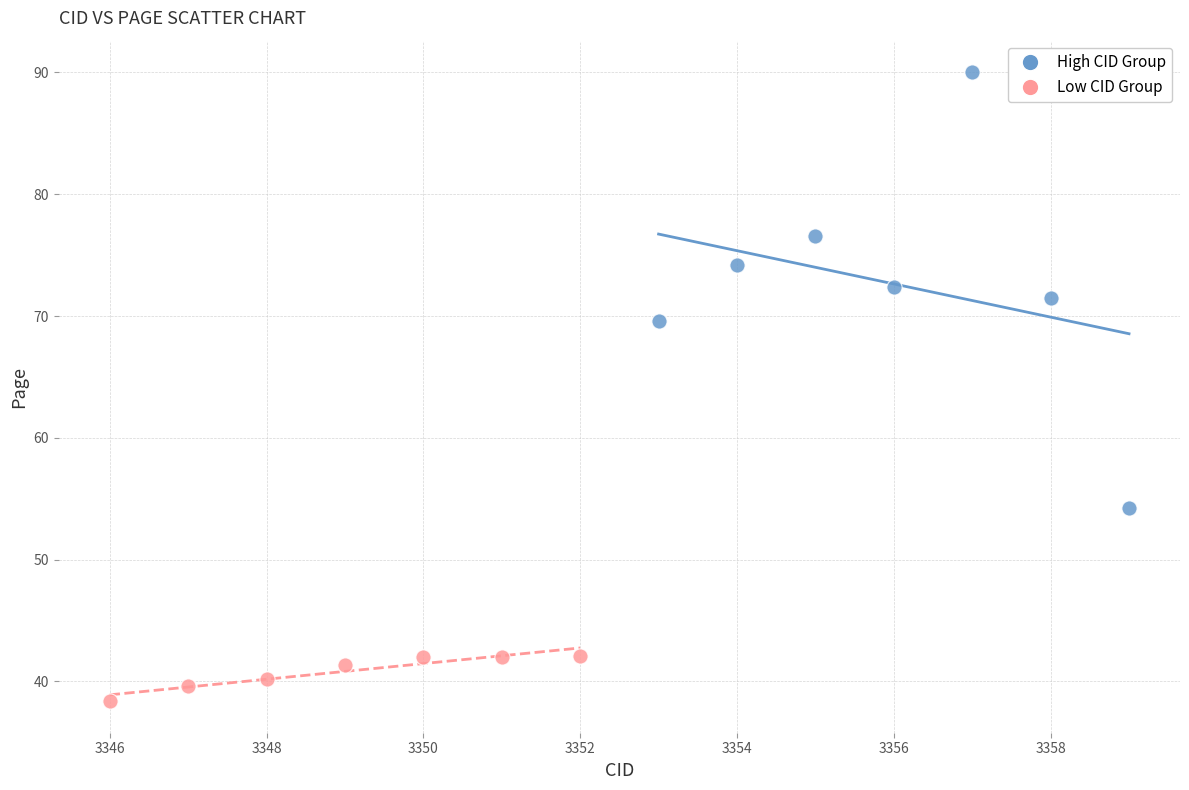

Which series has the largest Y range (max minus min)?

High CID Group